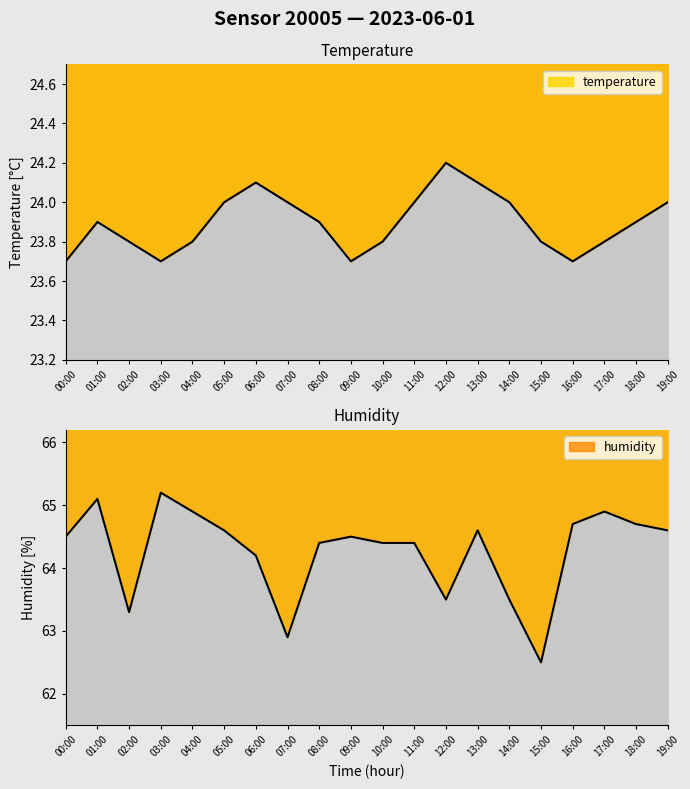

True or false: temperature and humidity cross at least once.

False